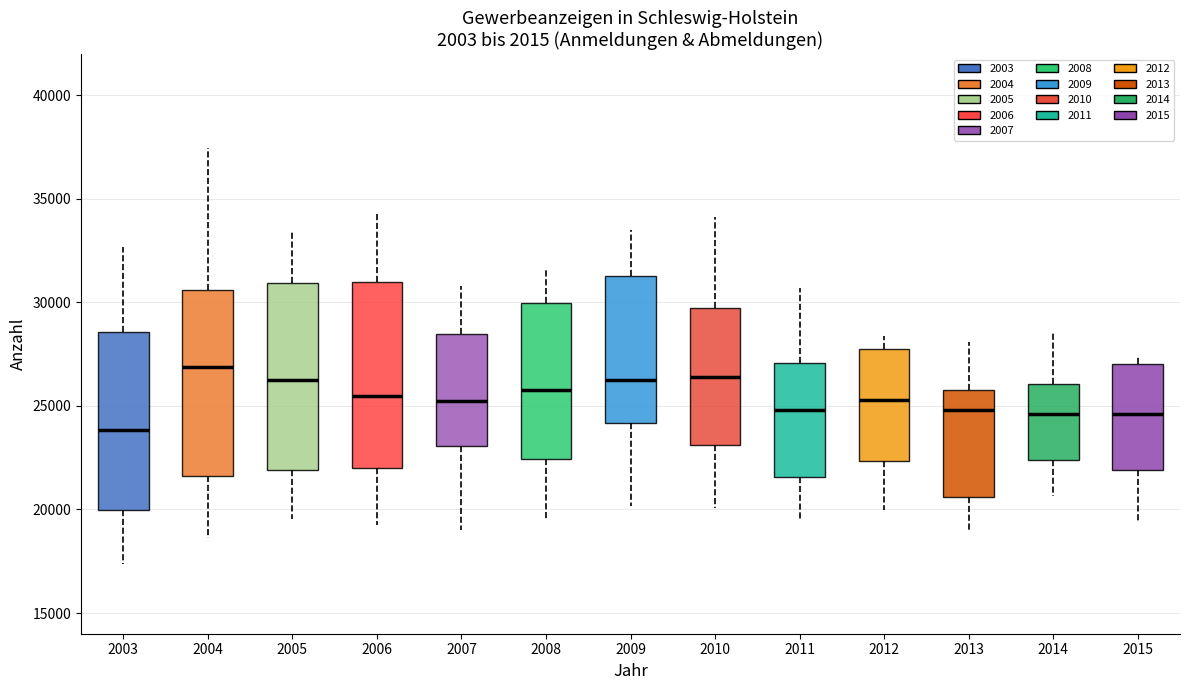

Where is the lower edge of the box at x = 2008 on the y-axis? The values are not printed on the chart, so give them approximately, as read against the axis.

22500